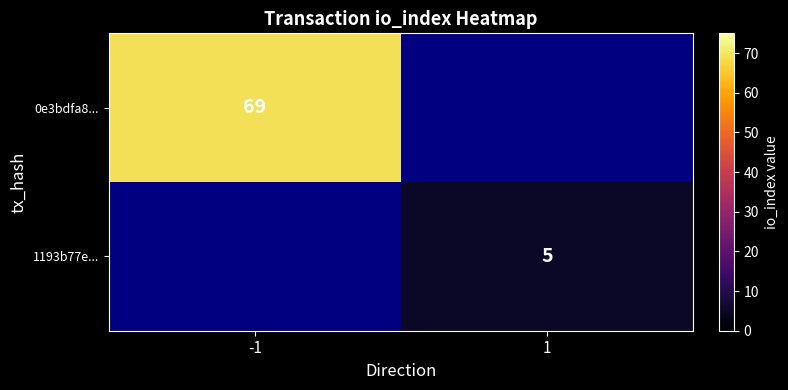

Is it true that 1193b77e... equals 5 at 1?

True